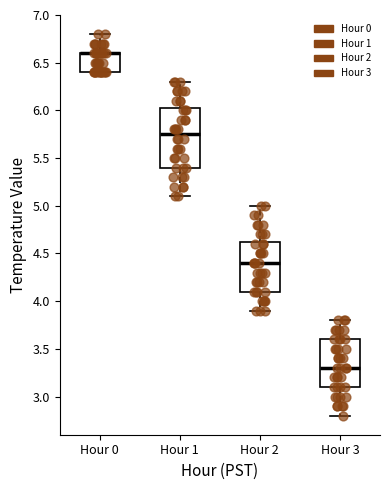

Comparing the boxes themselves (not the whiskers), which one is the tallest?

Hour 1